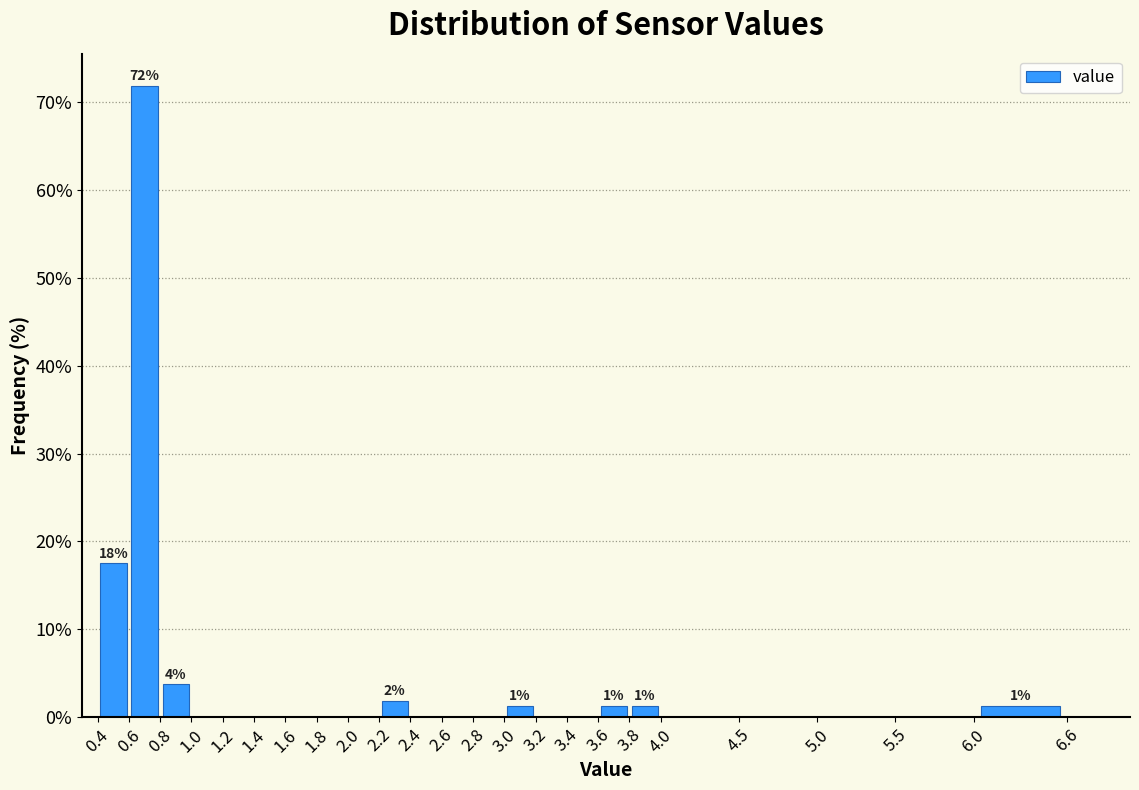

Over which range of the x-axis is the bar tallest?

0.6 to 0.8